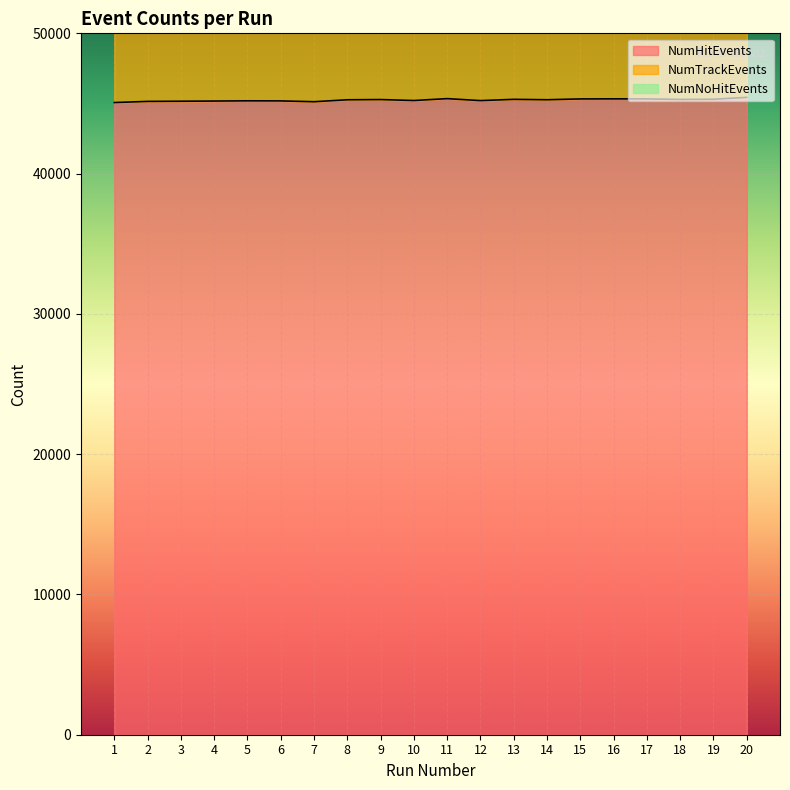

In NumTrackEvents, how many points are lower than both neighbors (excluding endpoints)?

7